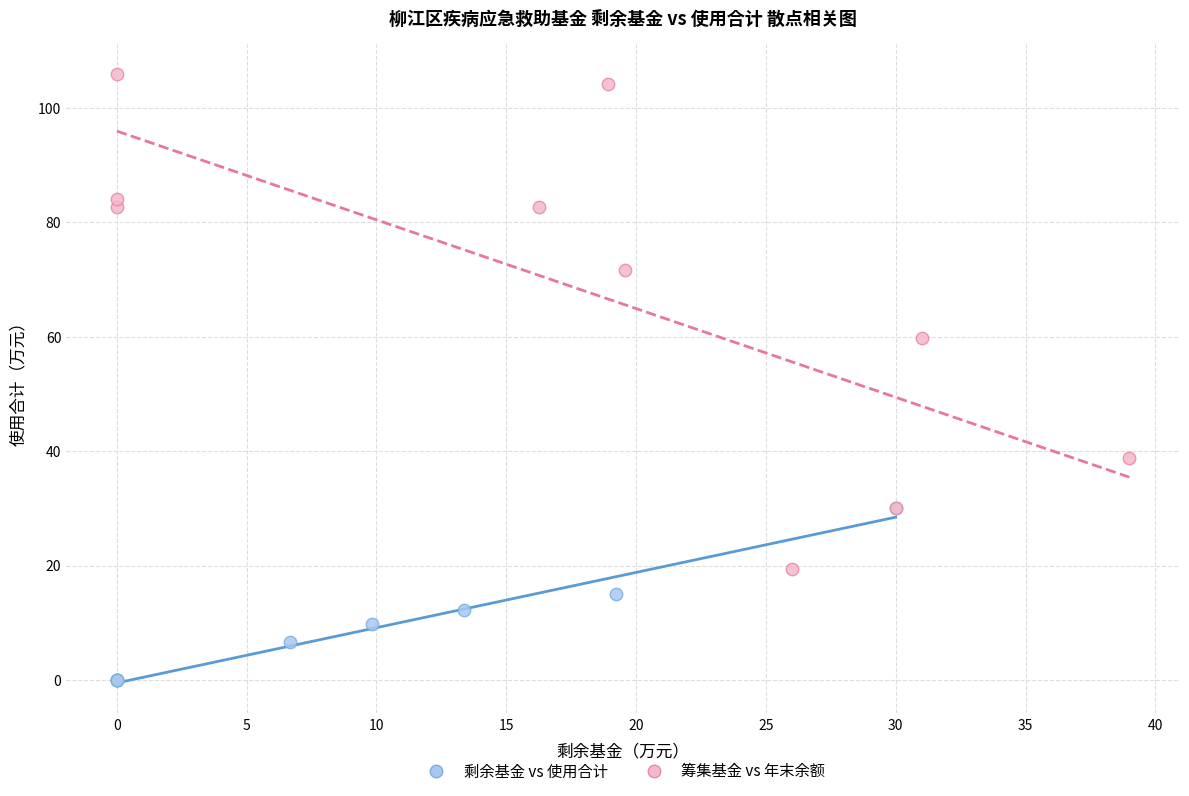

What are all the series names shown in the legend?

剩余基金 vs 使用合计, 筹集基金 vs 年末余额